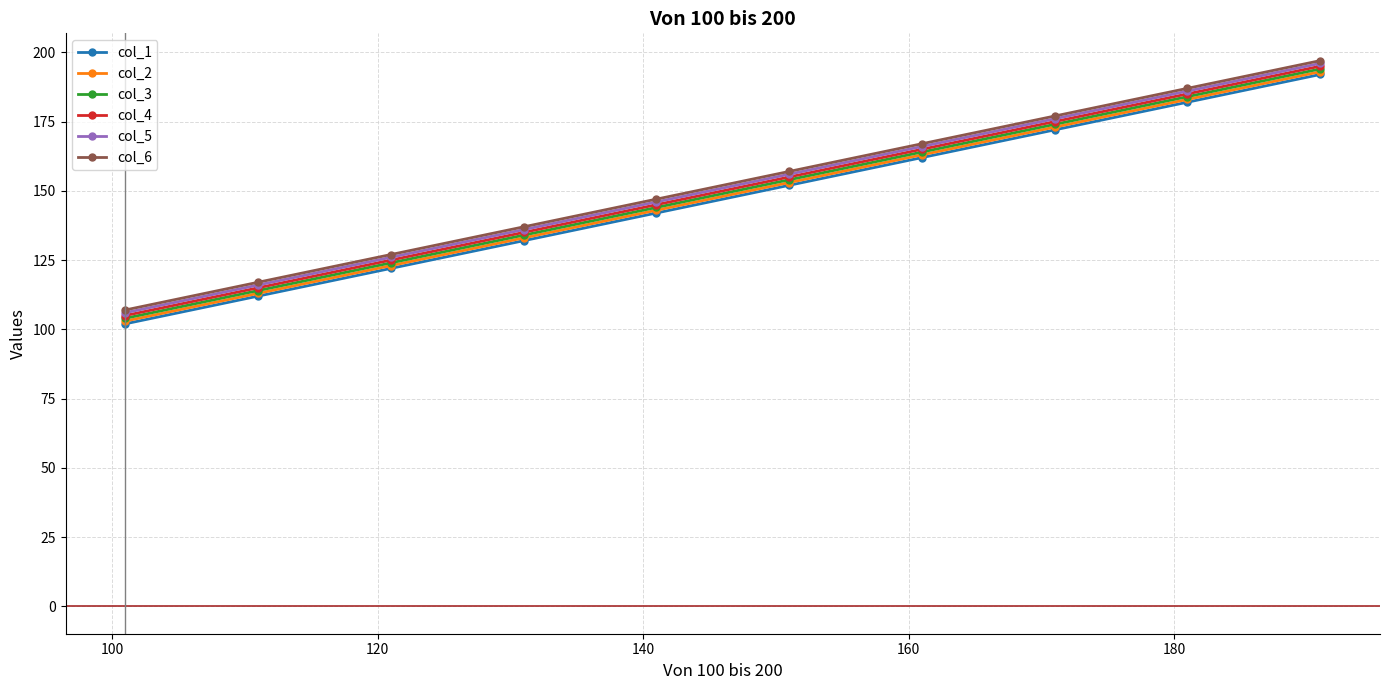

What is the average value of the col_4 series?

150